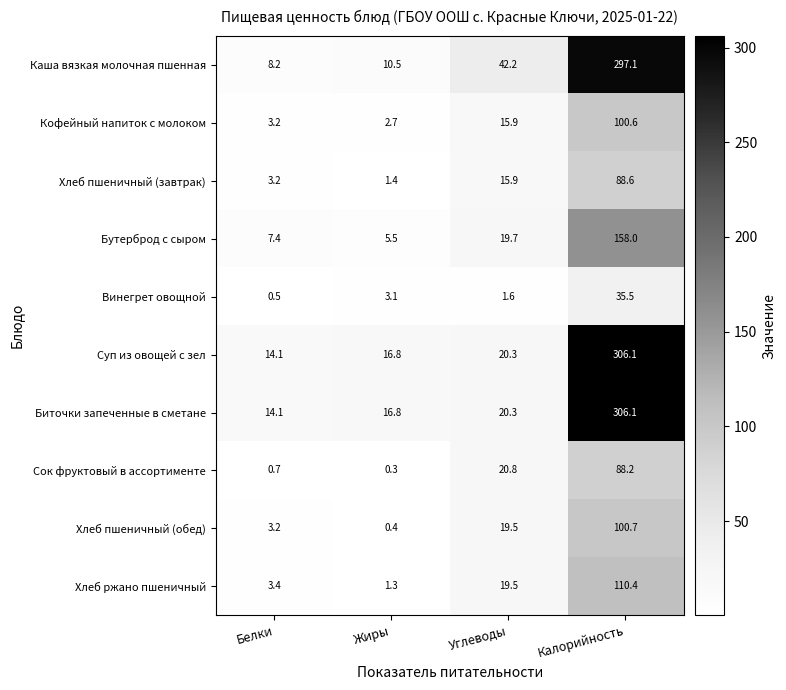

True or false: Хлеб пшеничный (обед) has a value of 3.2 at Белки.

True